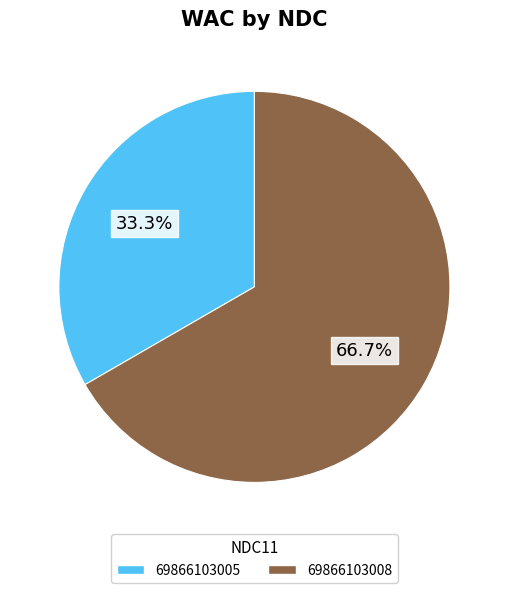

Rank the categories by value from highest to lowest.

69866103008, 69866103005